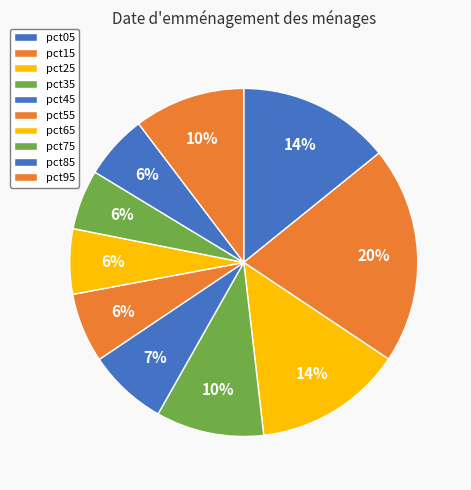

What percentage do pct05 and pct35 together represent?

24.2%